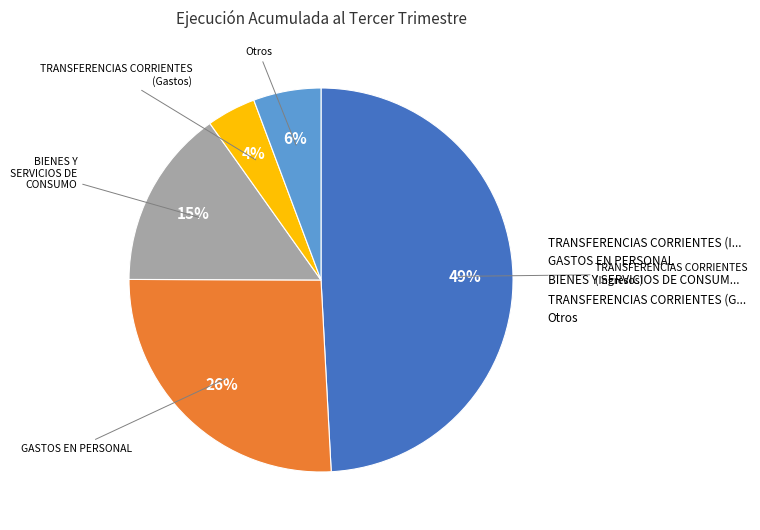

Count the number of slices in the pie.

5